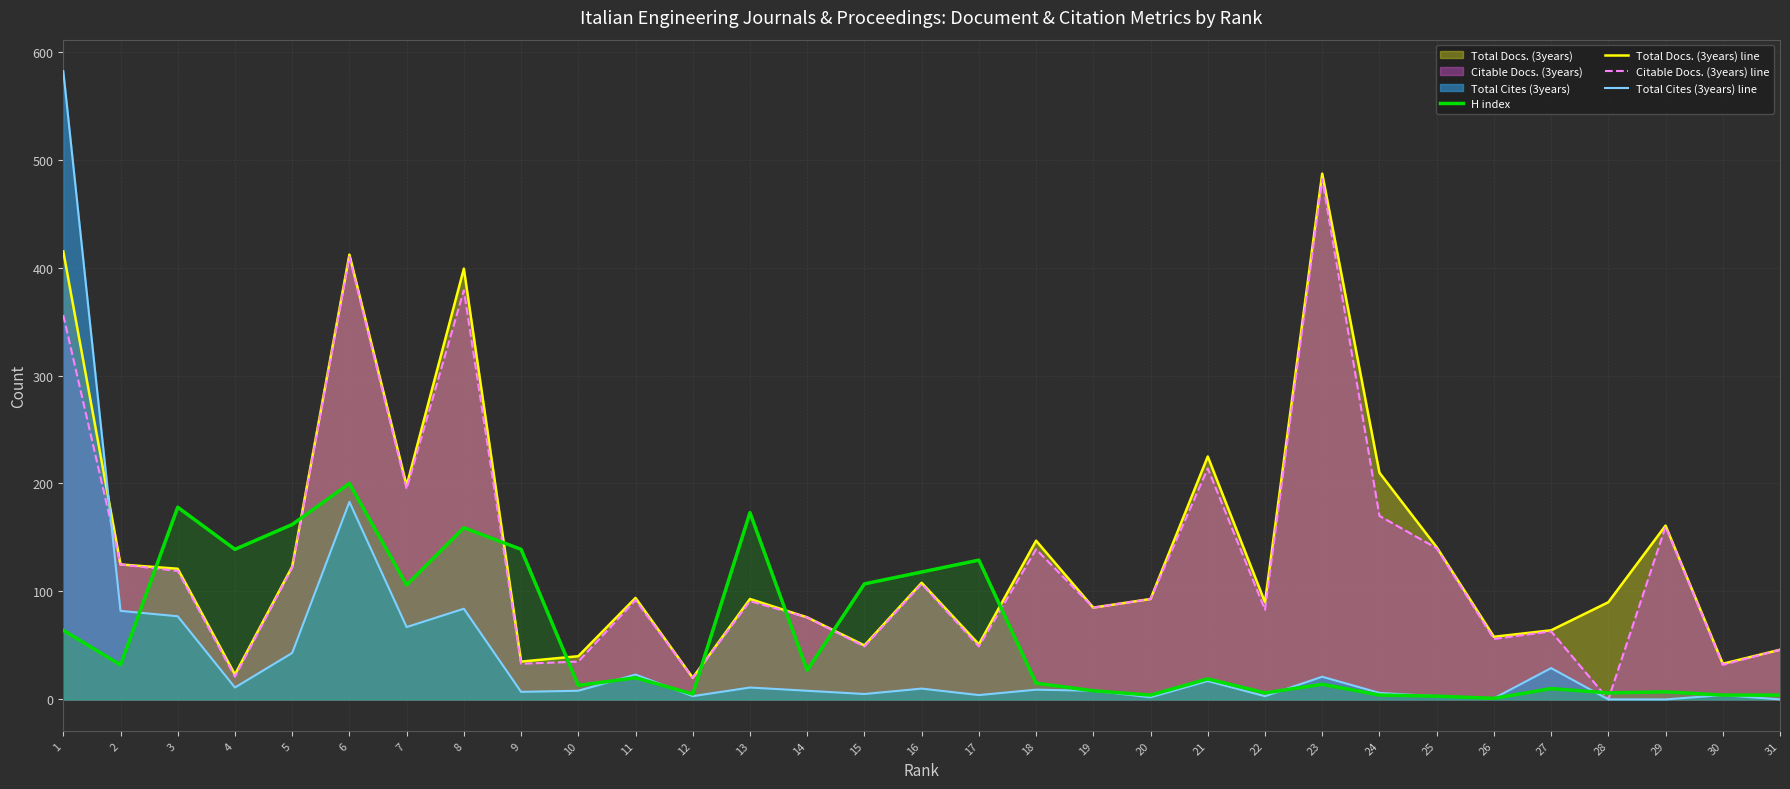

Where does the H index series first go above 19?

1